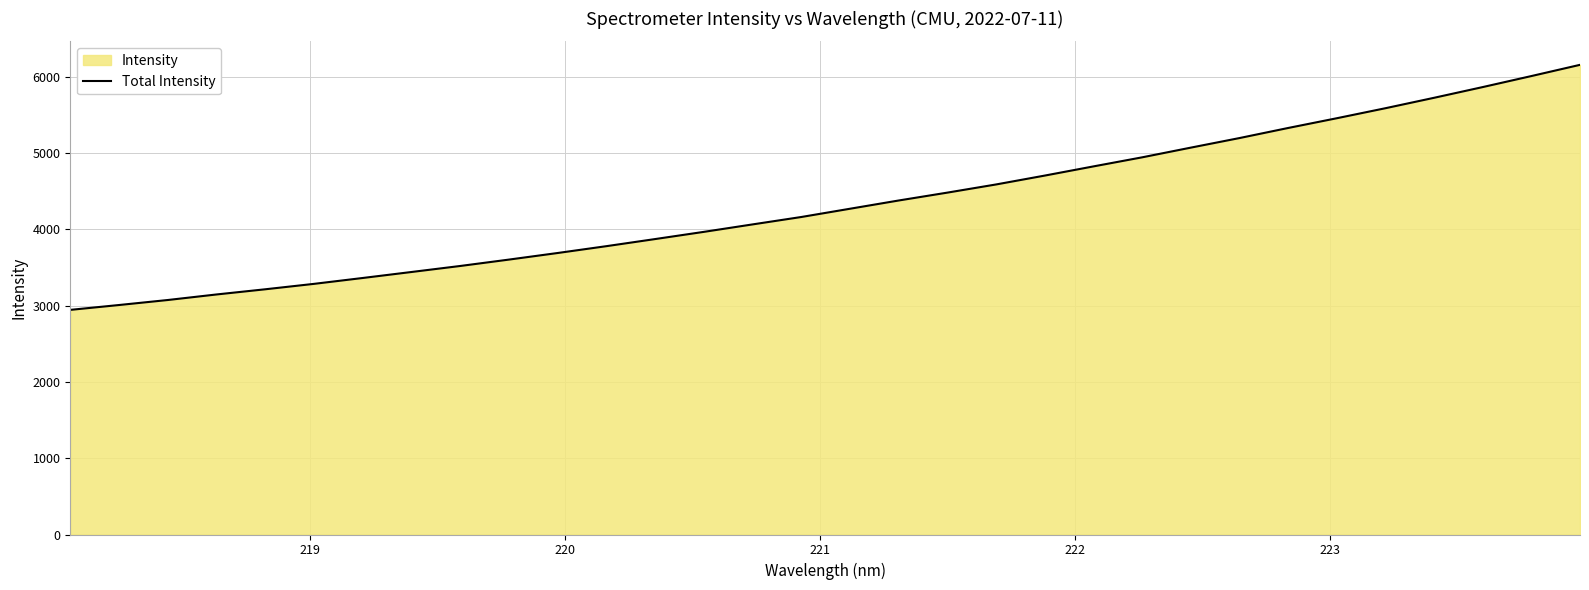

What is the maximum value shown in the chart?

6154.6